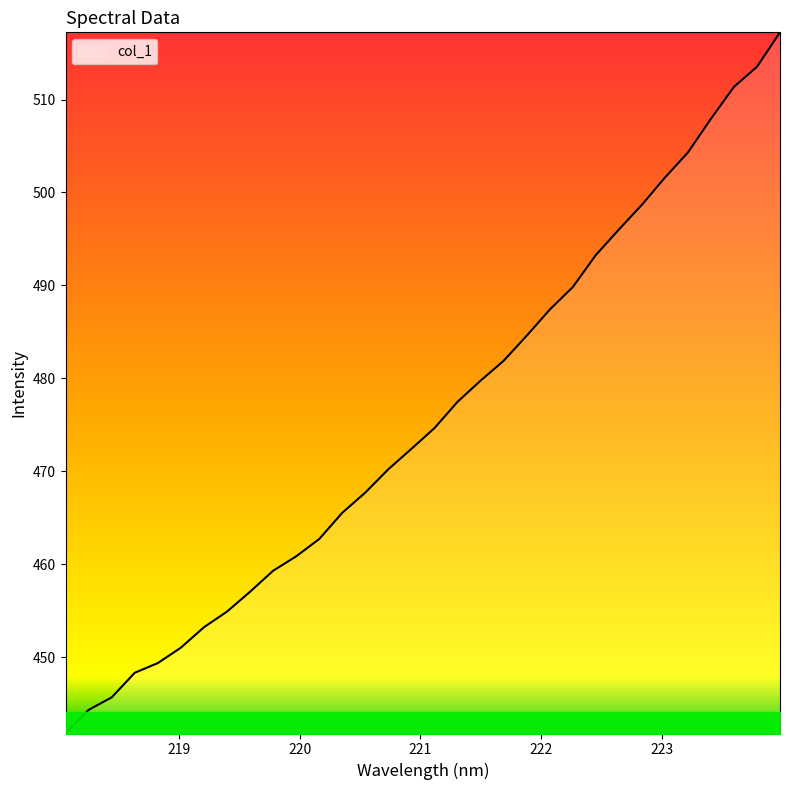

What is the difference between the maximum and minimum values?

75.4